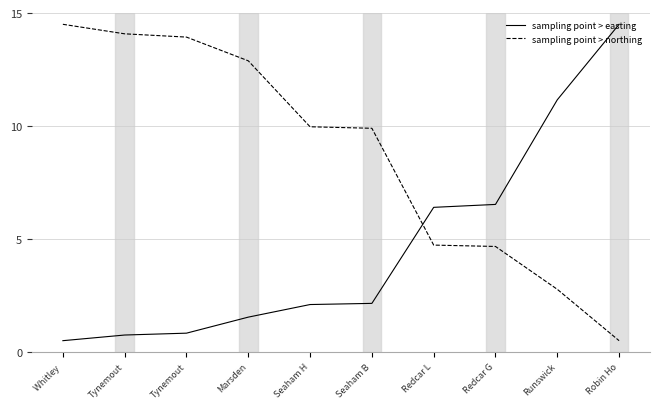

Does the chart have visible grid lines?

Yes